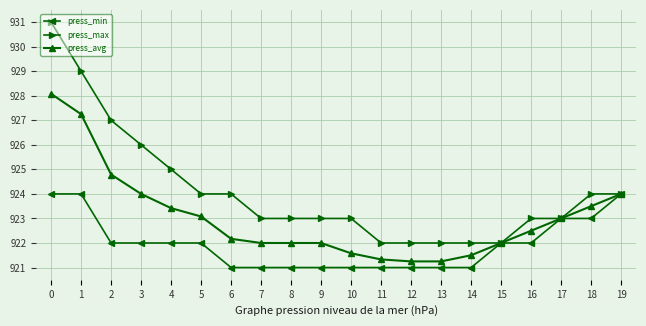

Which series changed the most between 2 and 4?

press_max